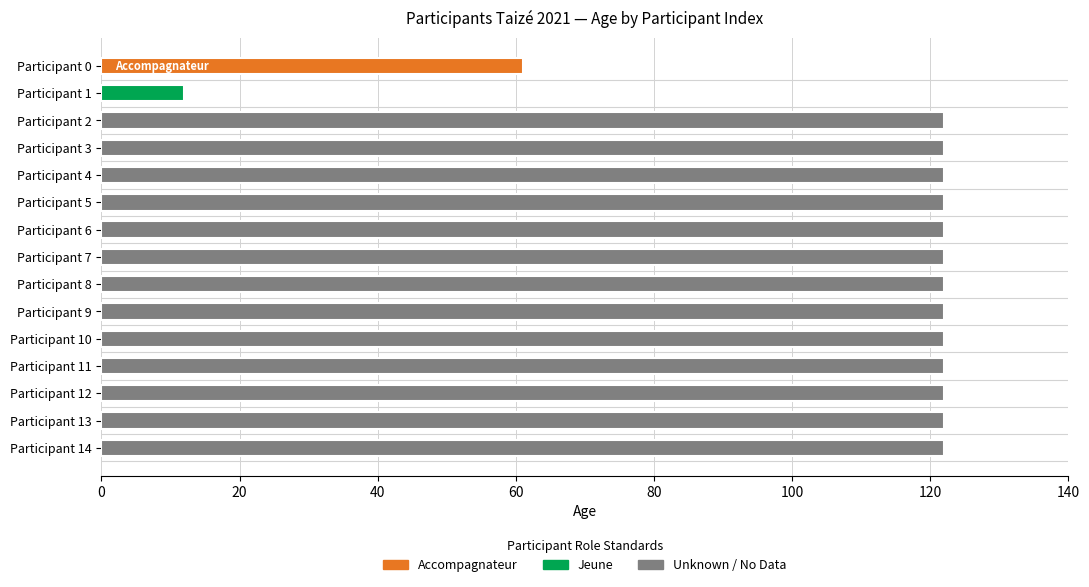

What is the value of the 10th bar from the top?

122